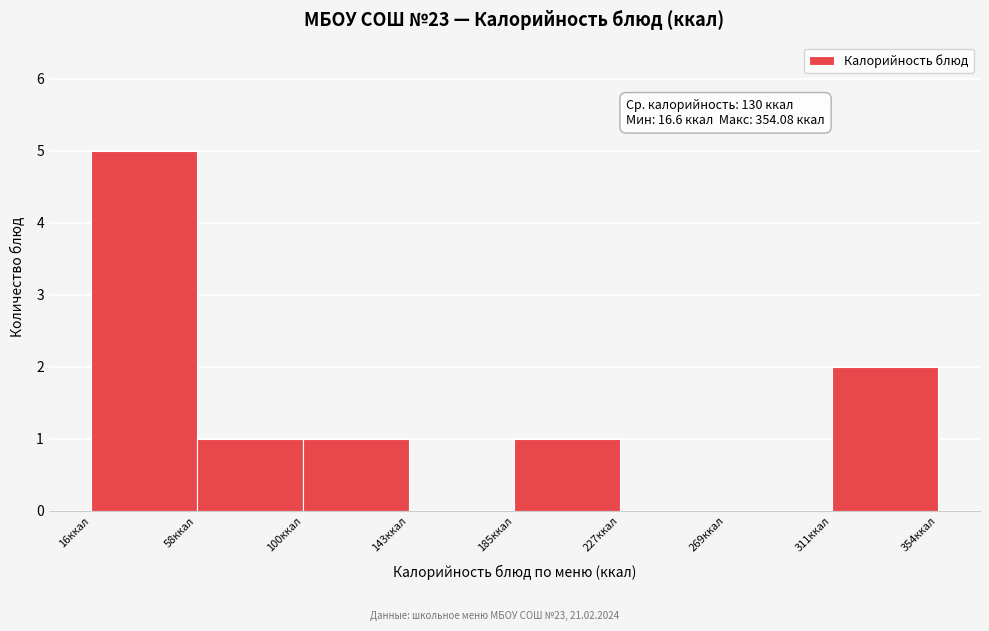

Which range on the x-axis has the tallest bar?

15 to 60